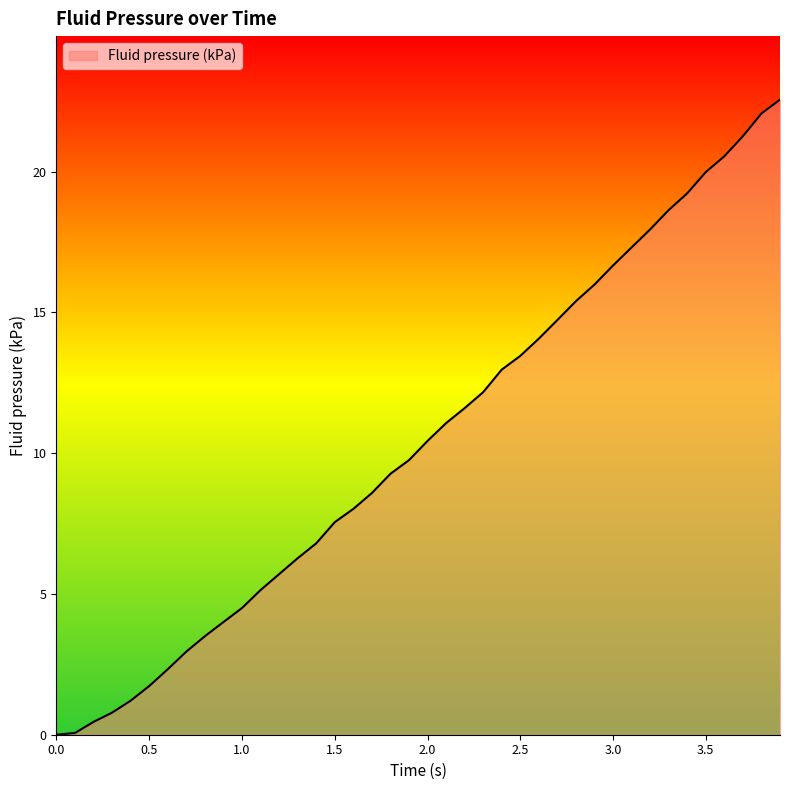

What is the difference between the maximum and minimum values?

22.6